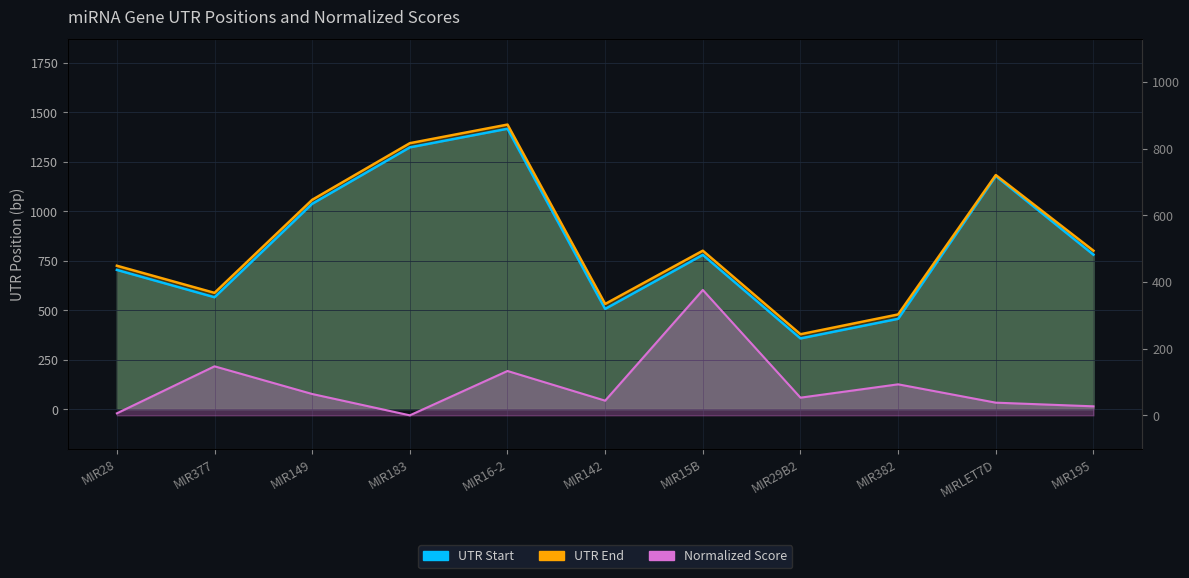

What is the maximum value shown in the chart?

1437